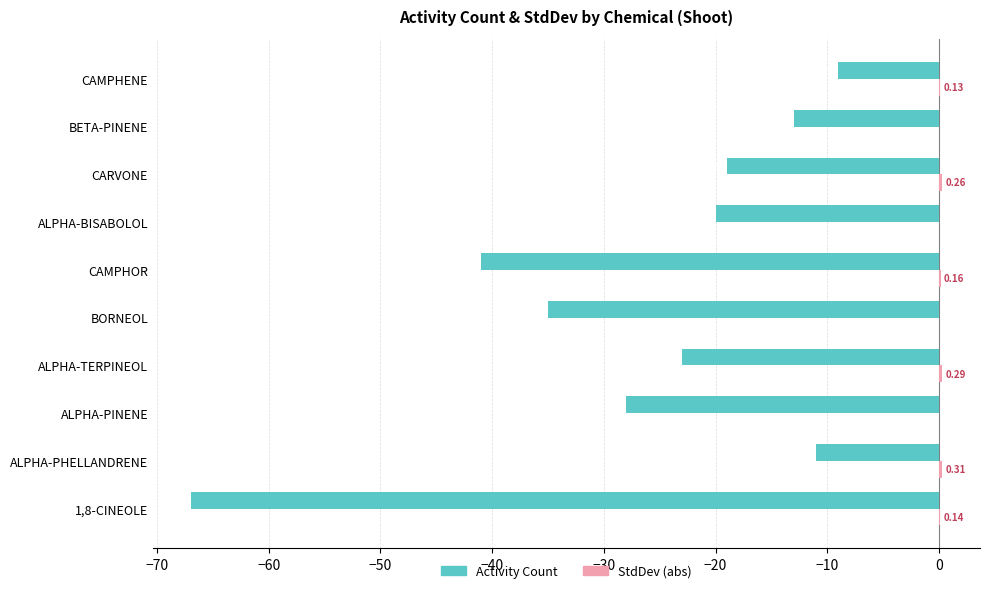

What is the average value of the StdDev (abs) series?

0.1